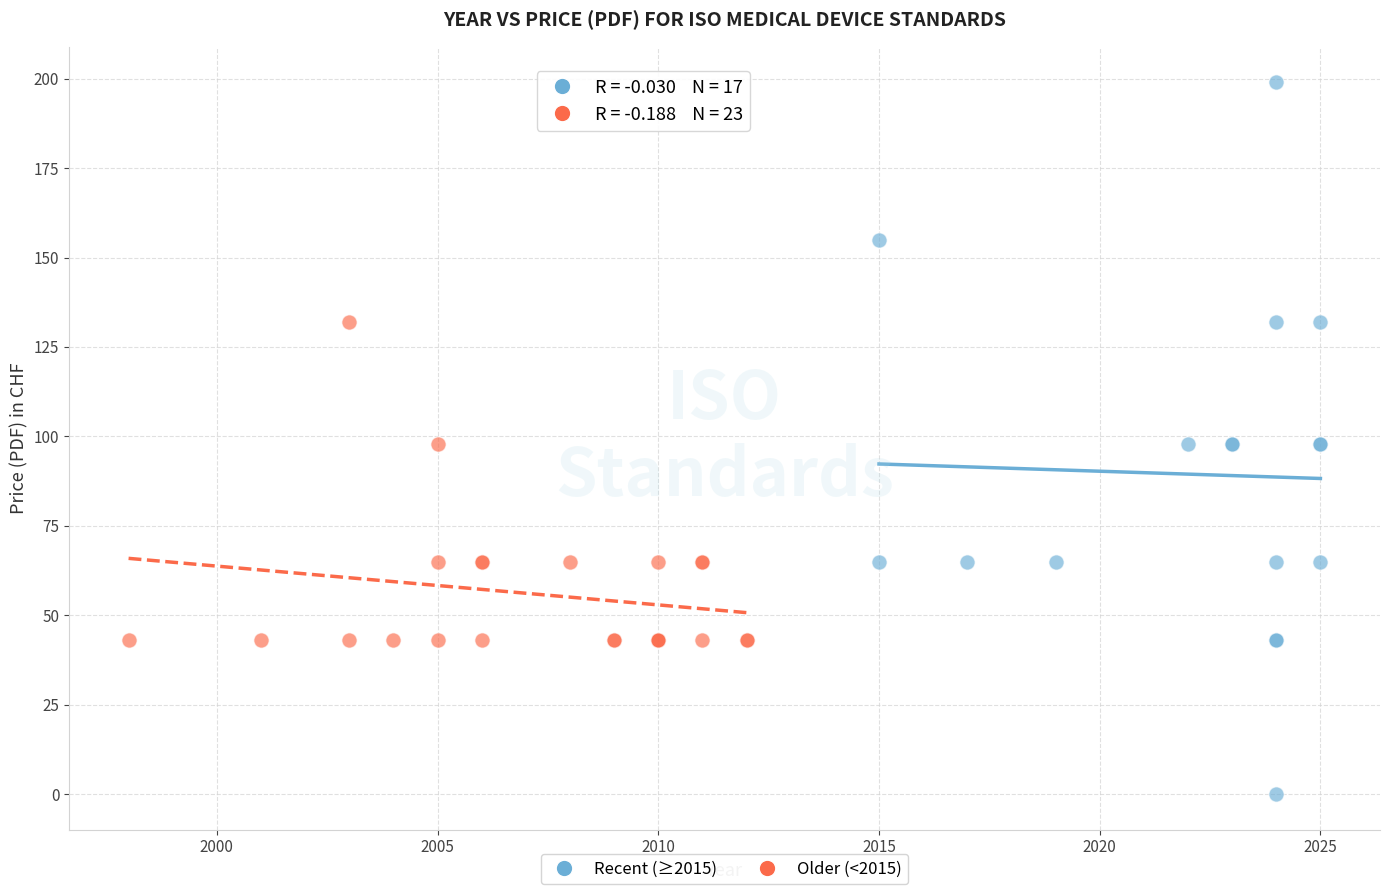

Which series reaches the maximum Y coordinate?

Recent (≥2015)